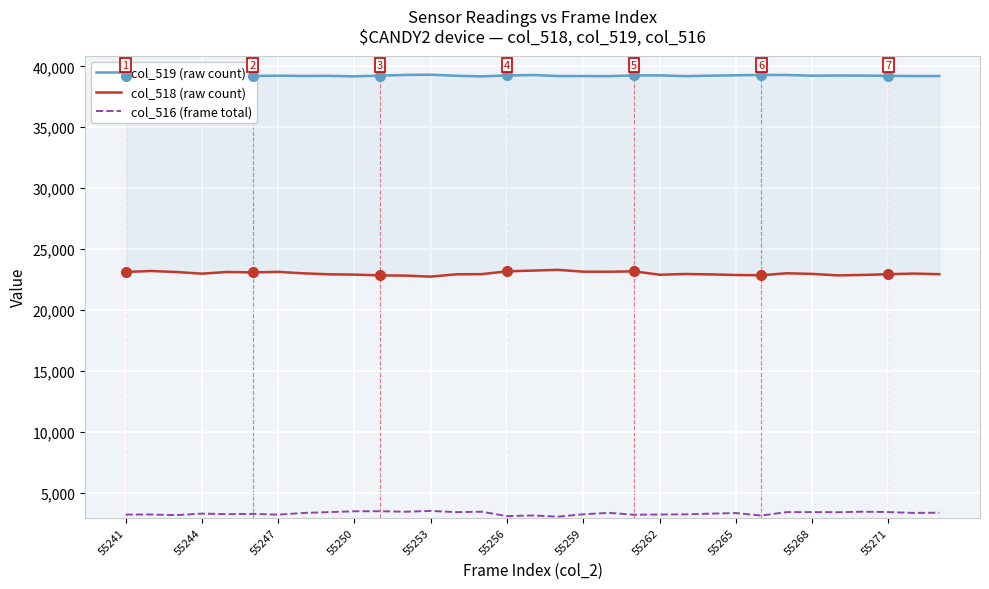

True or false: col_516 (frame total) and col_519 (raw count) intersect in this chart.

False